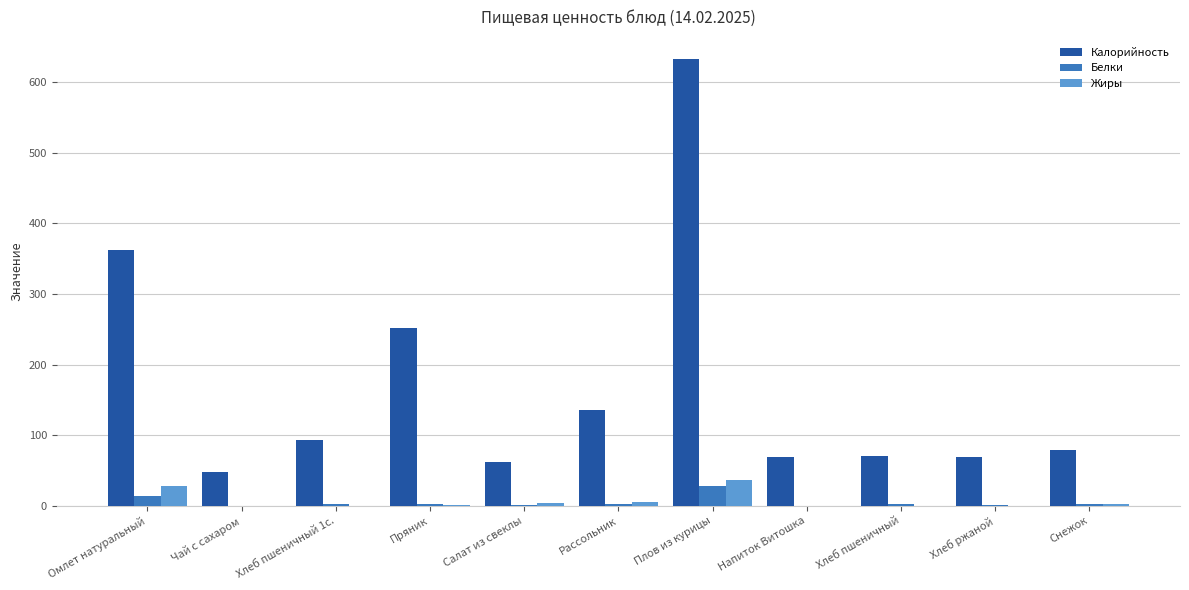

Is it true that Жиры equals -21.8 at Чай с сахаром?

False